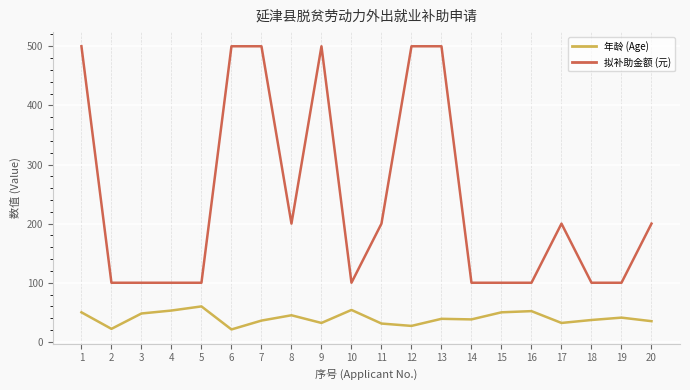

Where is the first local minimum for 年龄 (Age)?

2